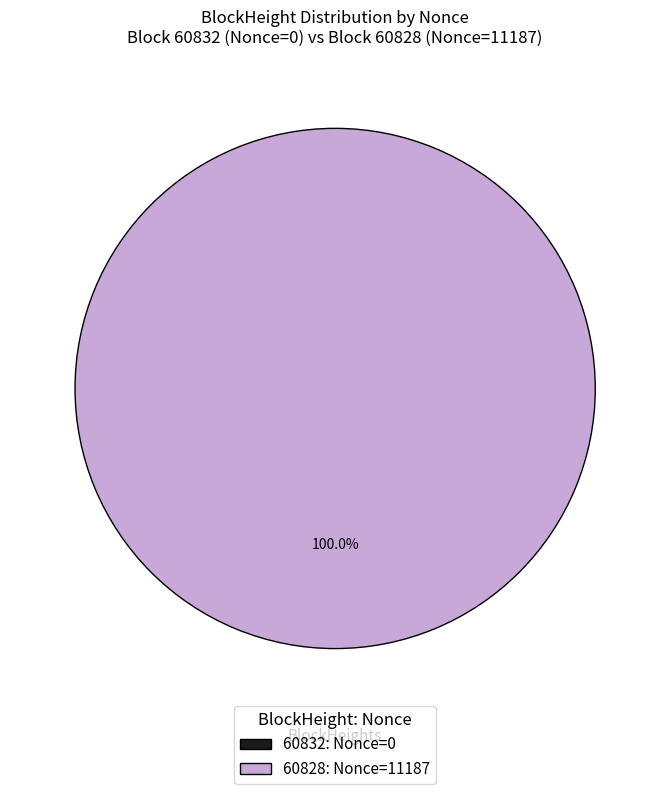

Combined, what portion of the pie is 60832 and 60828?

100.0%